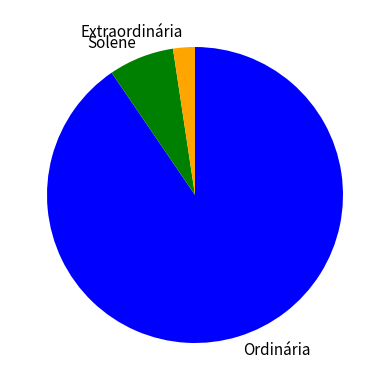

Rank the categories by value from lowest to highest.

Extraordinária, Solene, Ordinária